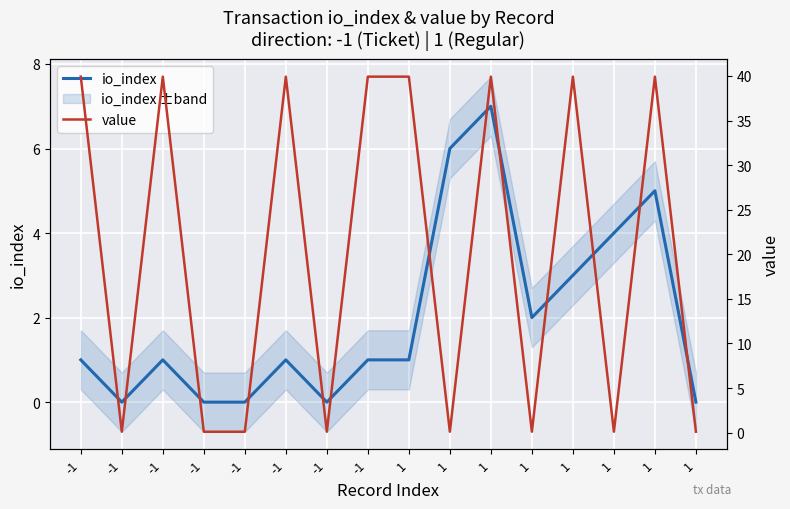

What is the average value of the value series?

20.0